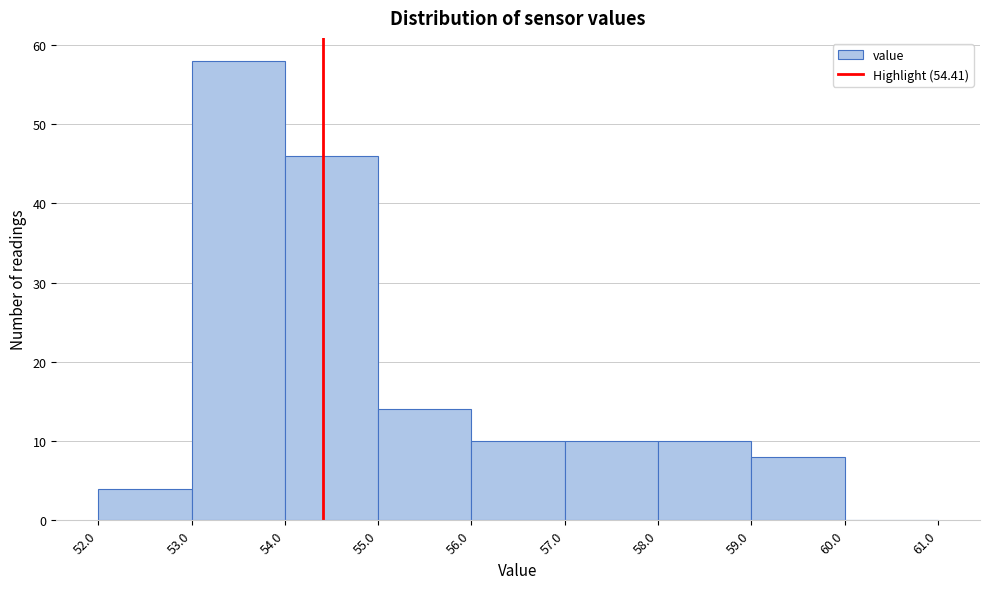

Reading left to right, transcribe this chart: for each bar, give the range it covers on the x-axis and its height. The values are not printed on the chart, so give them approximately, as read against the axis.

52.0 to 53.0: 4
53.0 to 54.0: 58
54.0 to 55.0: 46
55.0 to 56.0: 14
56.0 to 57.0: 10
57.0 to 58.0: 10
58.0 to 59.0: 10
59.0 to 60.0: 8
60.0 to 61.0: 0